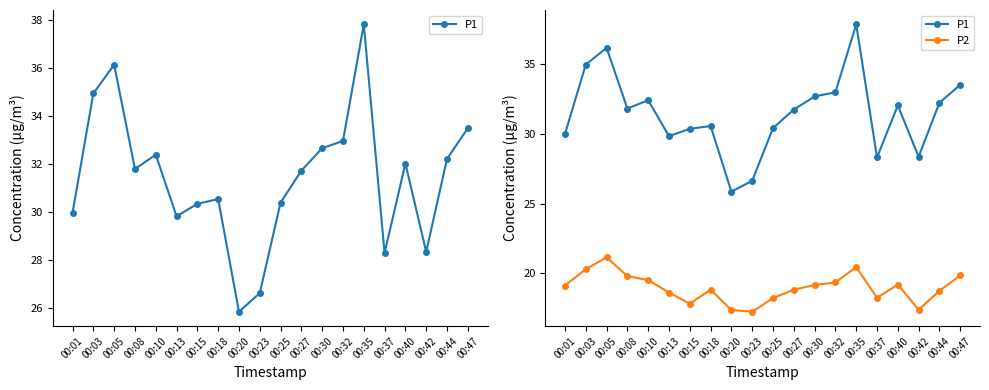

At how many categories does at least one series exceed 24?

20